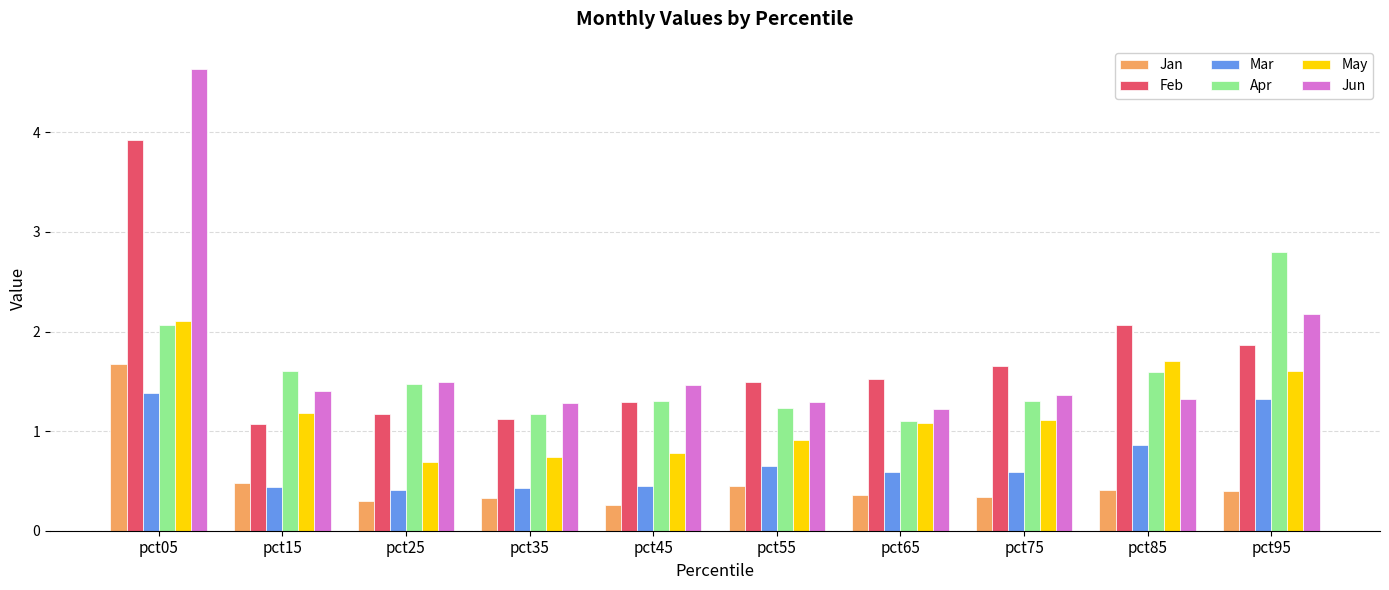

Where is Feb nearest to the value 2?

pct85